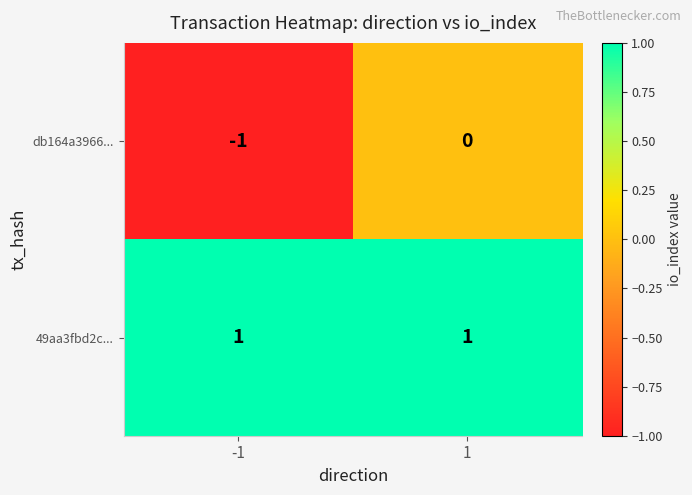

At -1, list the series in order from smallest to largest.

db164a3966..., 49aa3fbd2c...